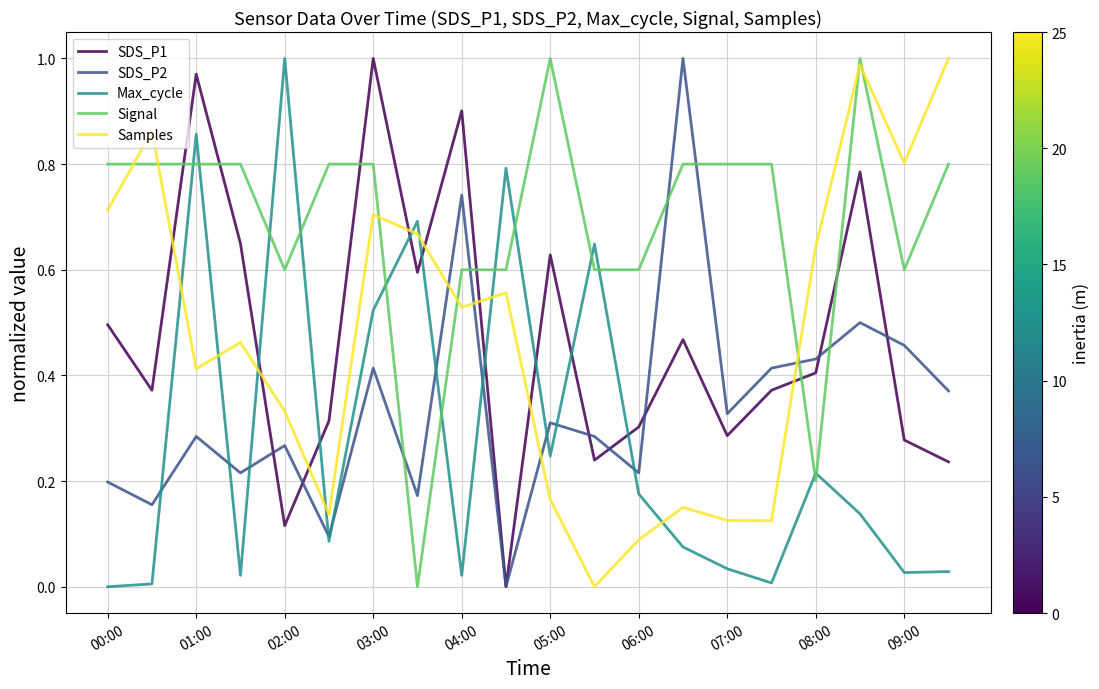

True or false: Signal and Samples cross at least once.

True